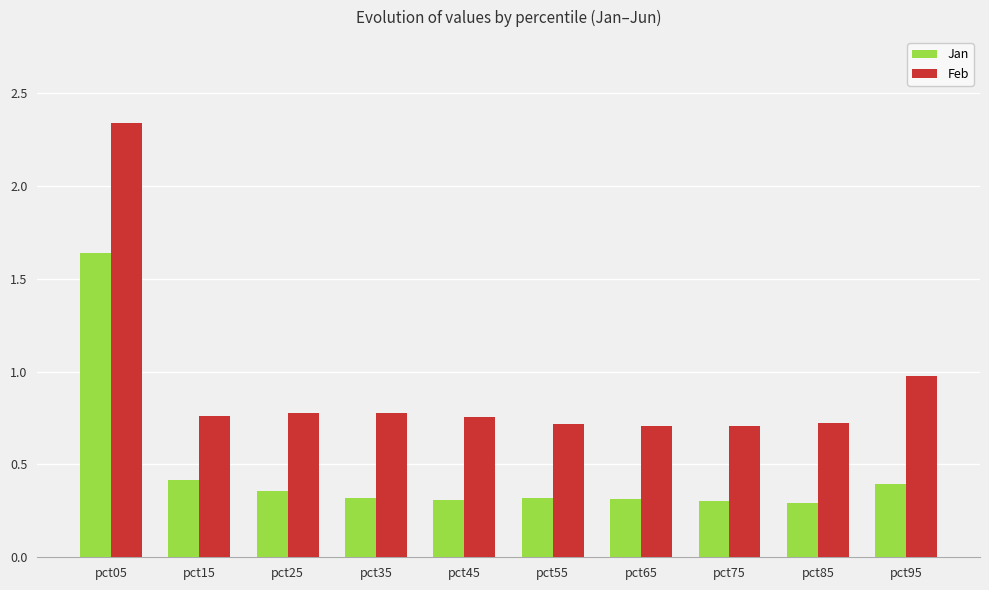

What is the lowest value of the Jan series?

0.3